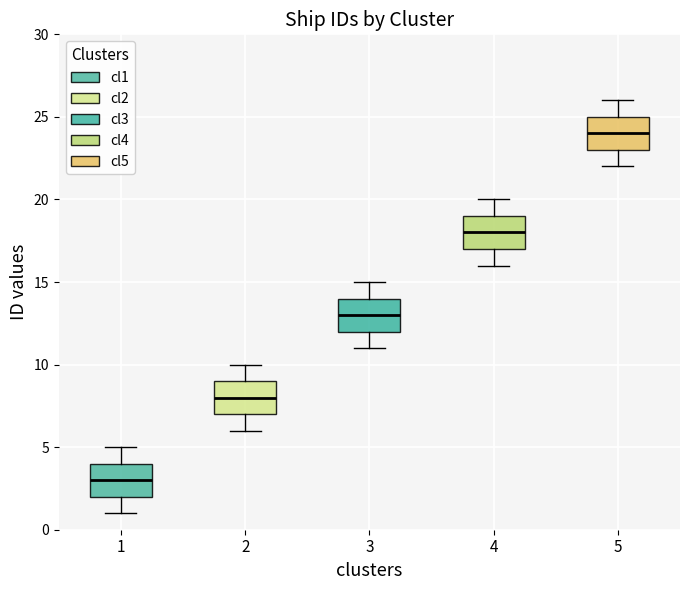

Reading left to right, transcribe this box plot: for each box, give where its median line is, the range the box spans, and where its two whiskers end, as read against the y-axis. The values are not printed on the chart, so give them approximately, as read against the axis.

1: median 3, box 2 to 4, whiskers 1 to 5
2: median 8, box 7 to 9, whiskers 6 to 10
3: median 13, box 12 to 14, whiskers 11 to 15
4: median 18, box 17 to 19, whiskers 16 to 20
5: median 24, box 23 to 25, whiskers 22 to 26